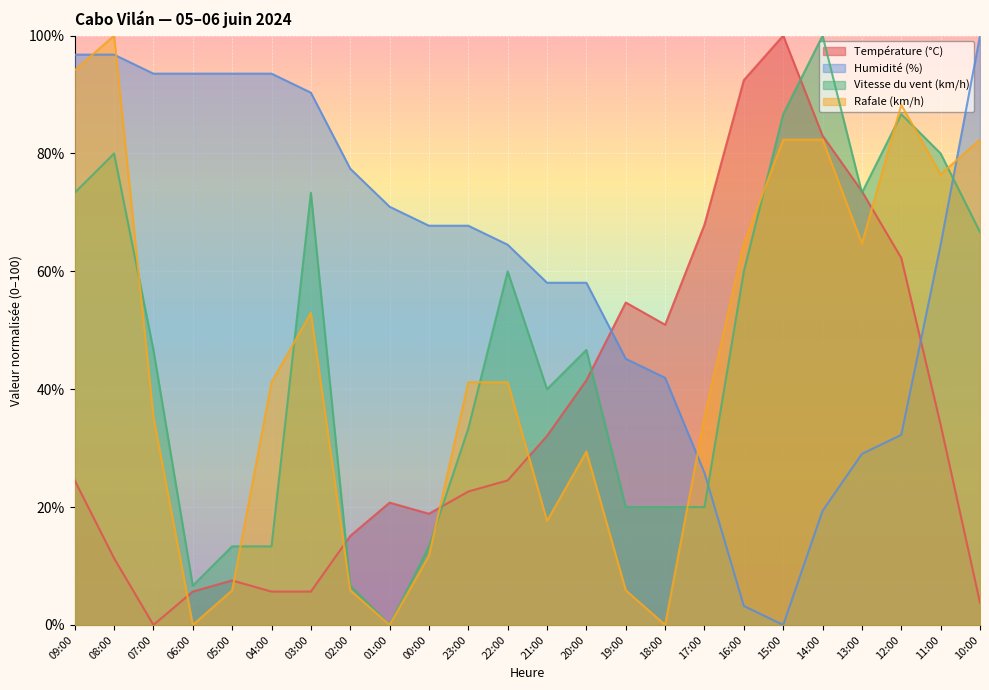

At which category is the sum across all series the highest?

09:00